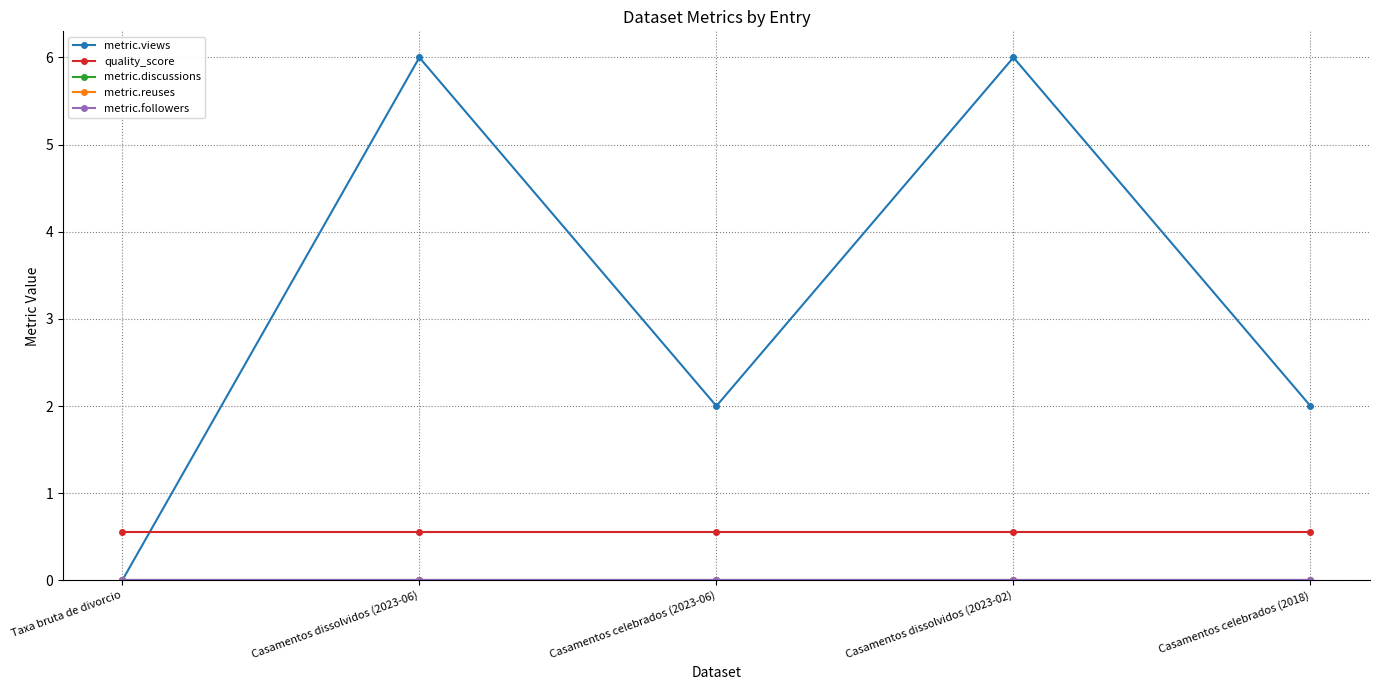

Is this an area chart (filled region under the line)?

No